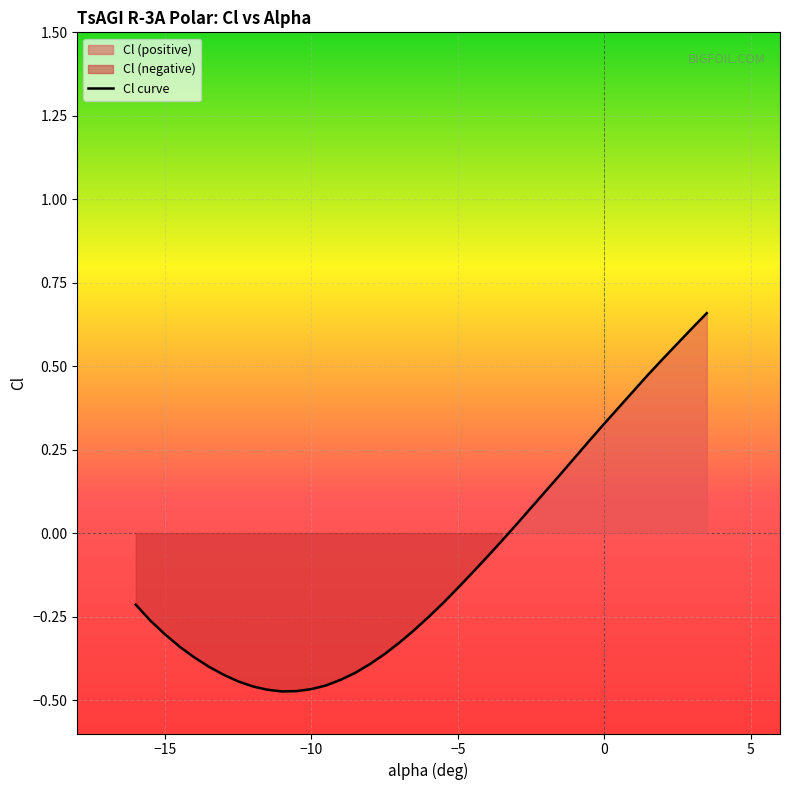

How many values are below zero?

26